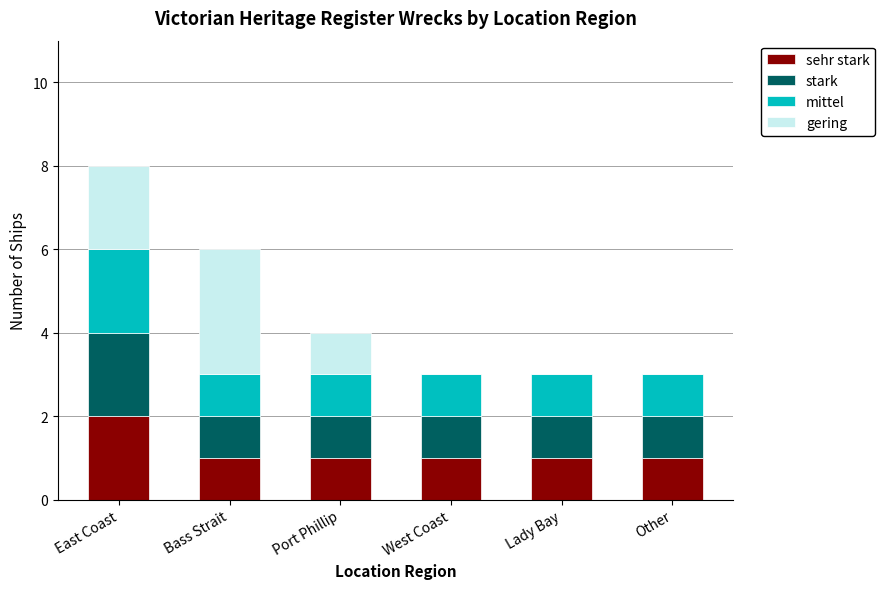

At which category is the sum across all series the highest?

East Coast